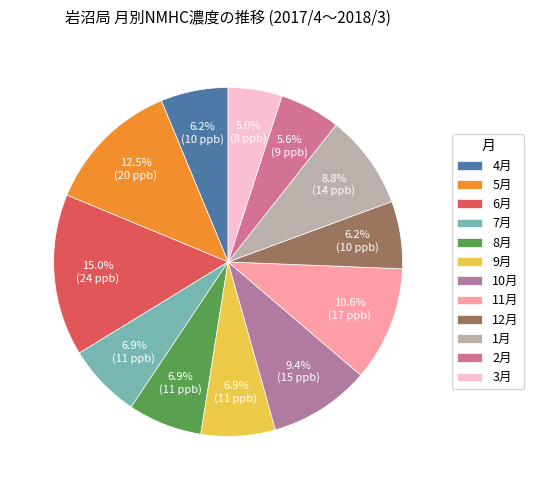

To the nearest percent, what percentage of the pie is 11月?

11%